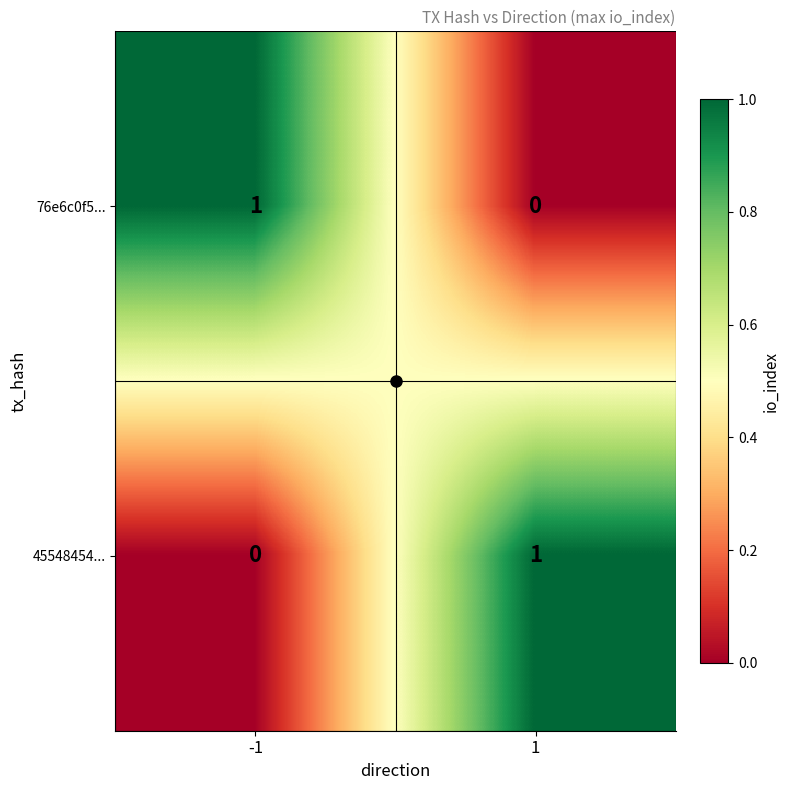

Rank the categories by 76e6c0f5... value from highest to lowest.

-1, 1